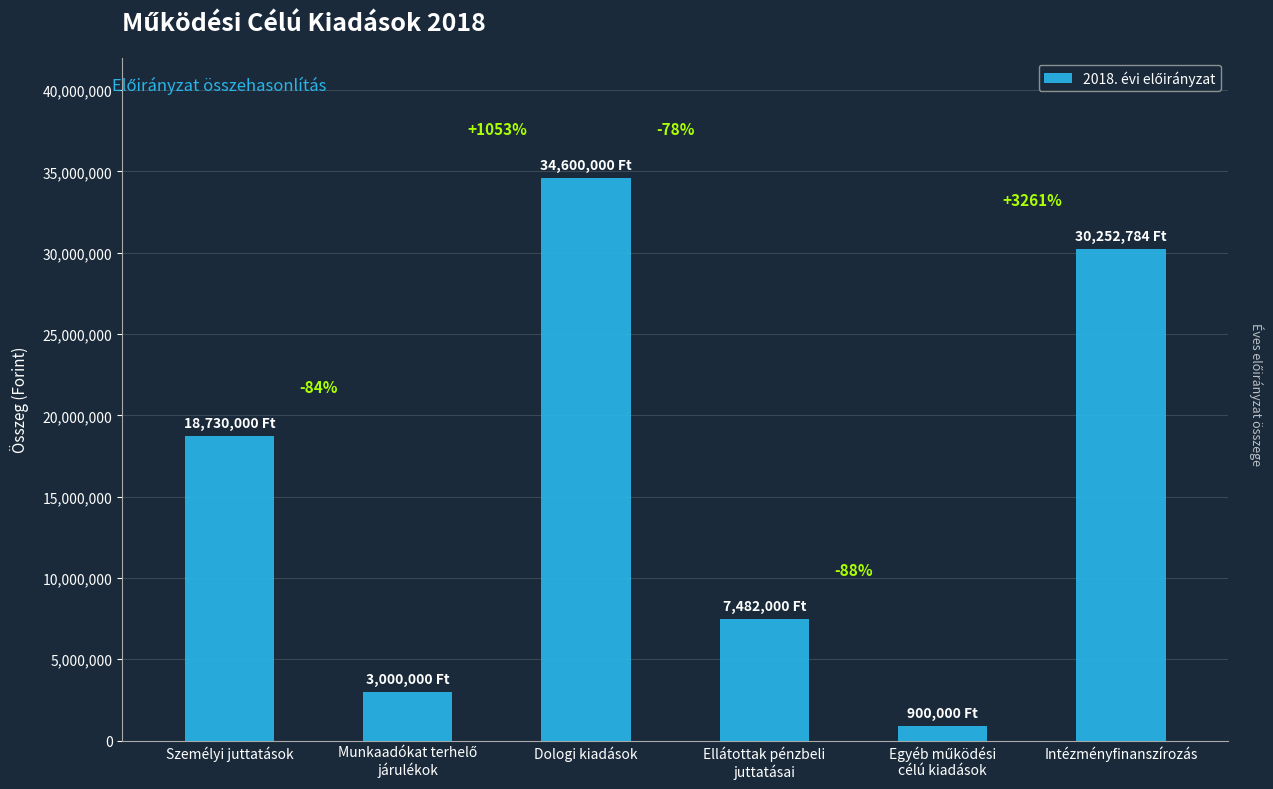

What is the change in value from Személyi juttatások to Intézményfinanszírozás?

+11522784